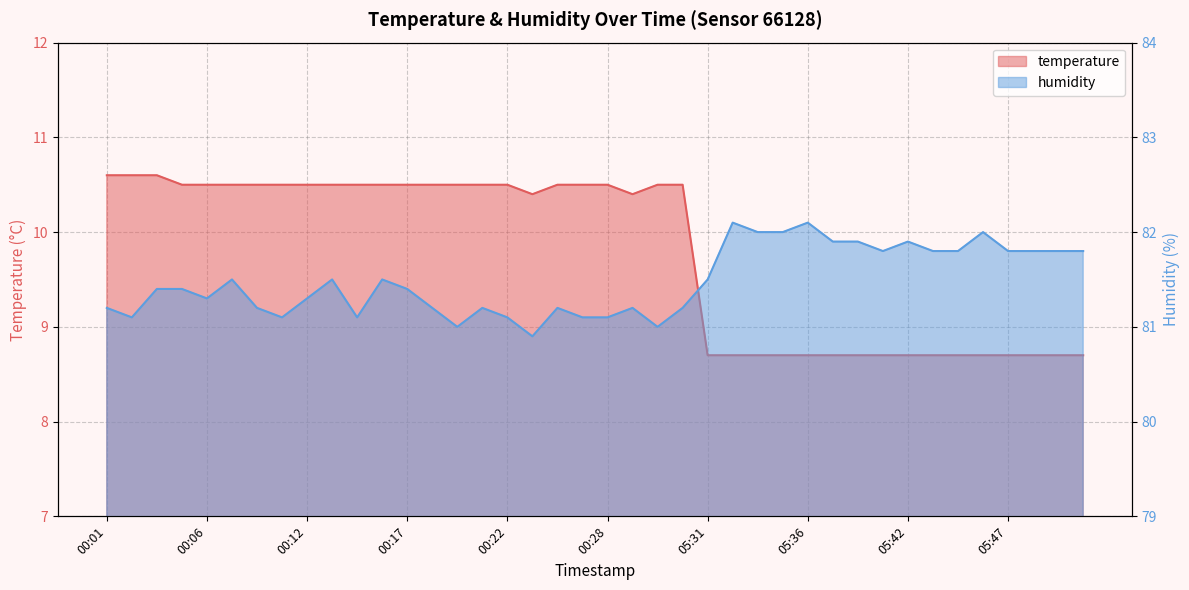

True or false: humidity and temperature cross at least once.

False